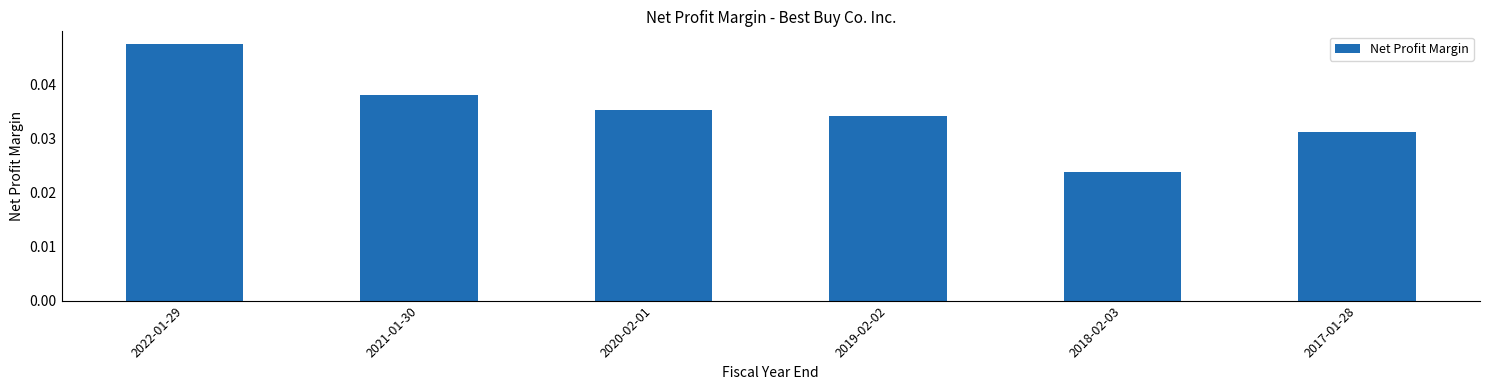

What is the label of the 4th bar from the right?

2020-02-01